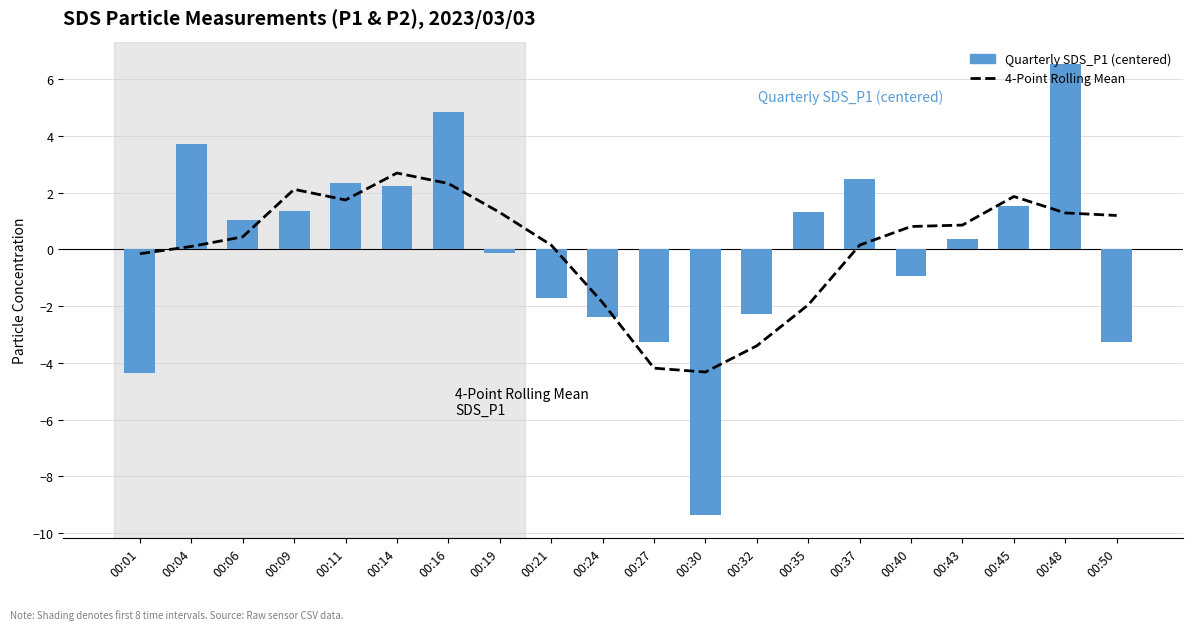

What value does the Quarterly SDS_P1 (centered) series have at 00:24?

-2.4